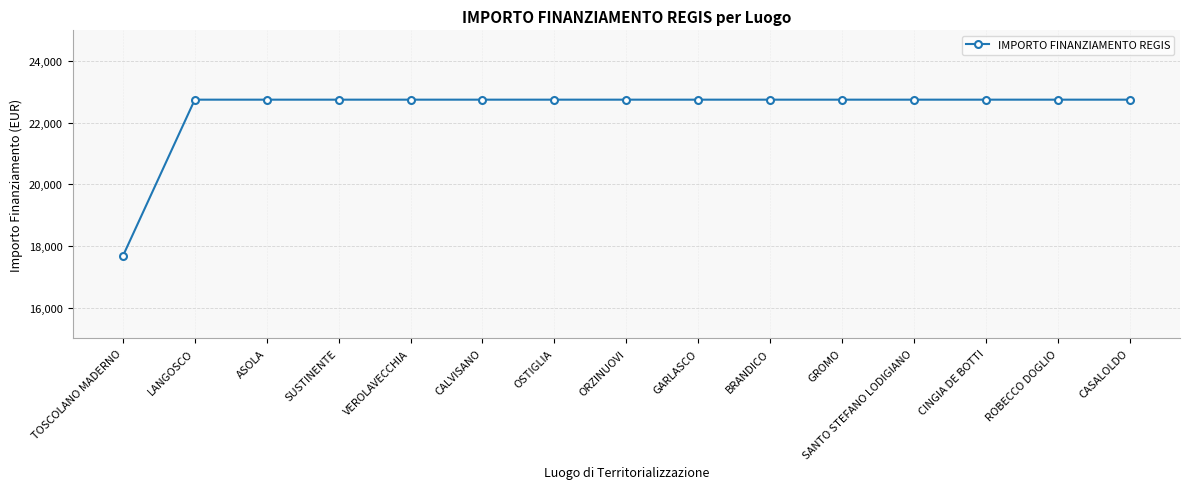

The chart shows a value of 22750.0 at SANTO STEFANO LODIGIANO. True or false?

True